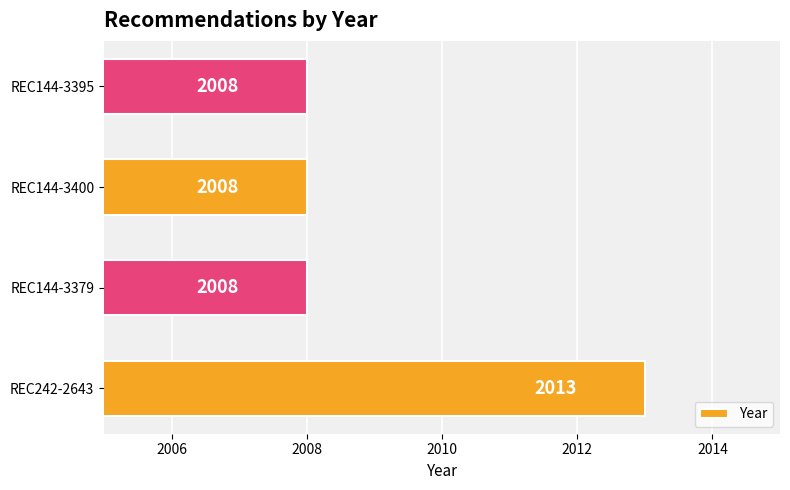

What is the difference between the maximum and minimum values?

5